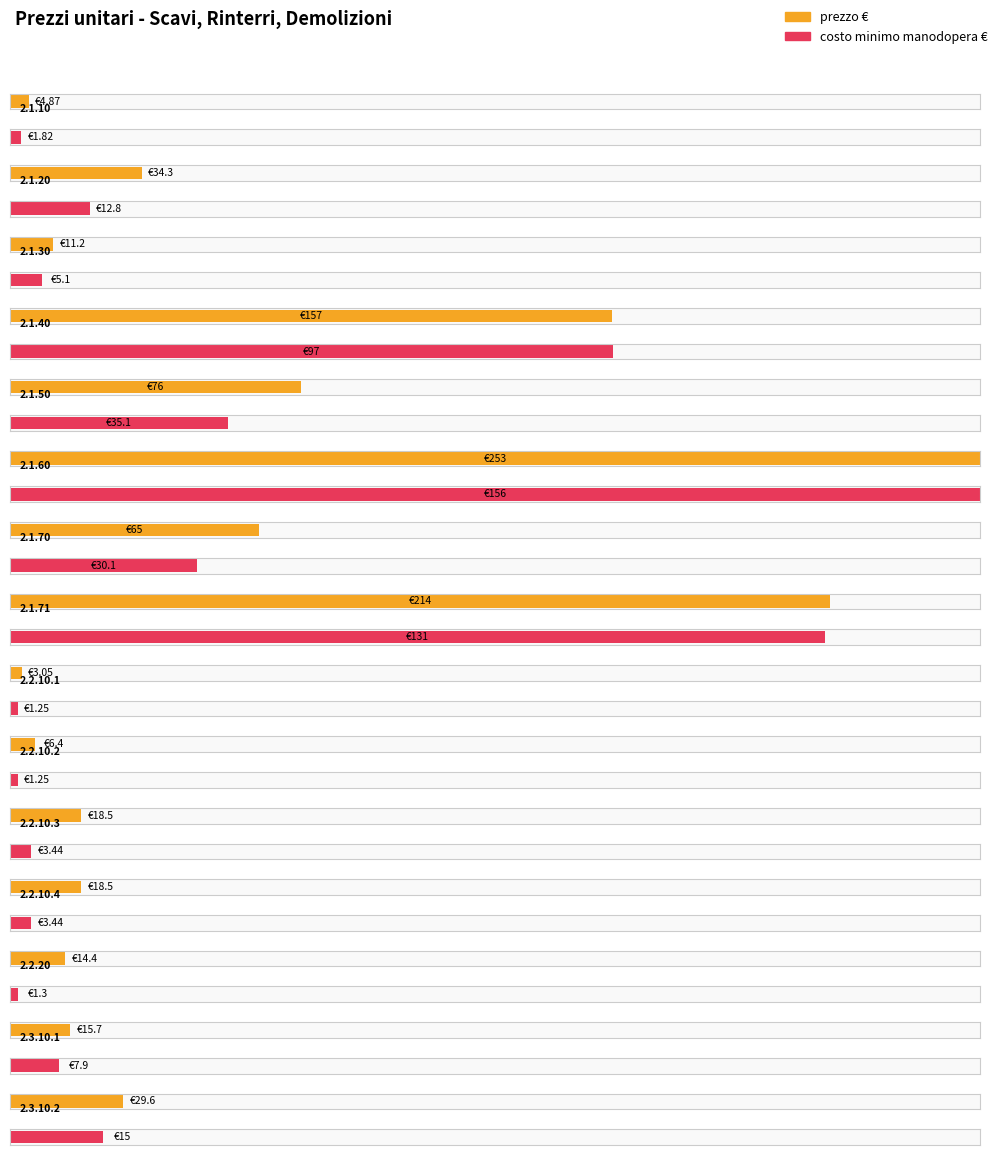

What is the total value across all series at 2.1.70?

95.1